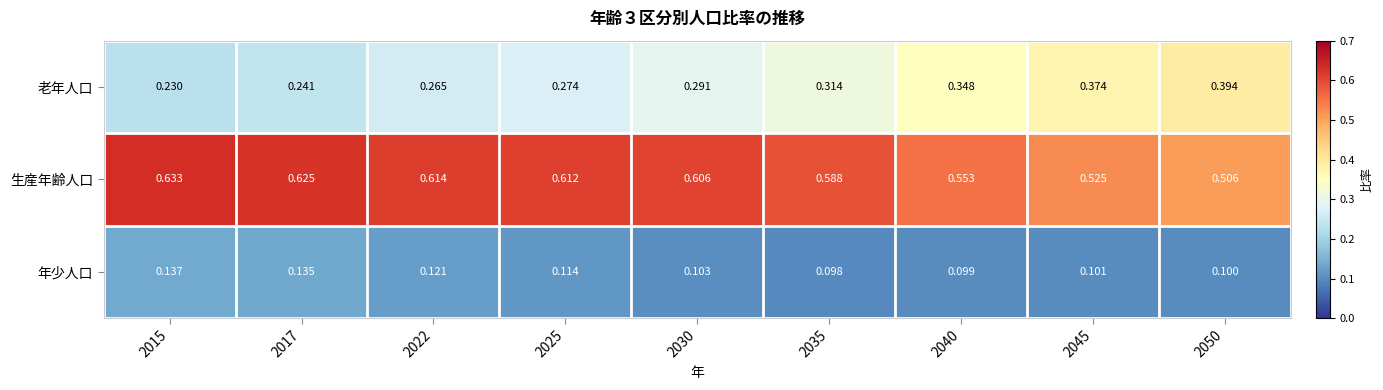

Rank the series by their average value, from highest to lowest.

生産年齢人口, 老年人口, 年少人口